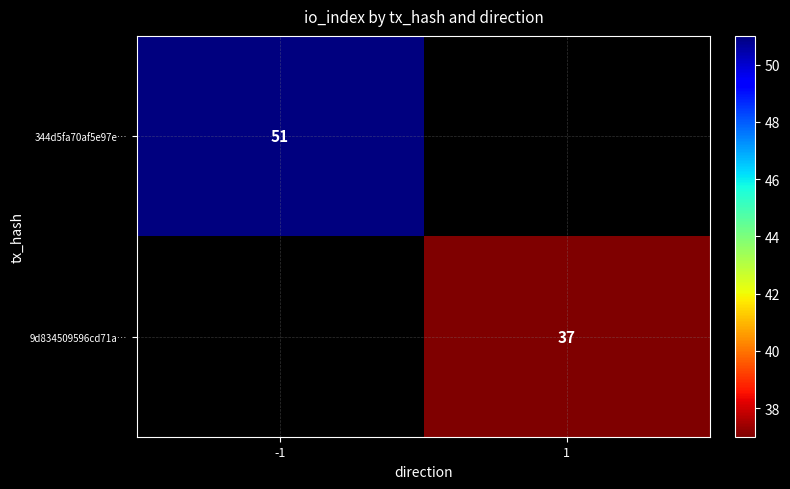

What is the greatest value displayed?

51